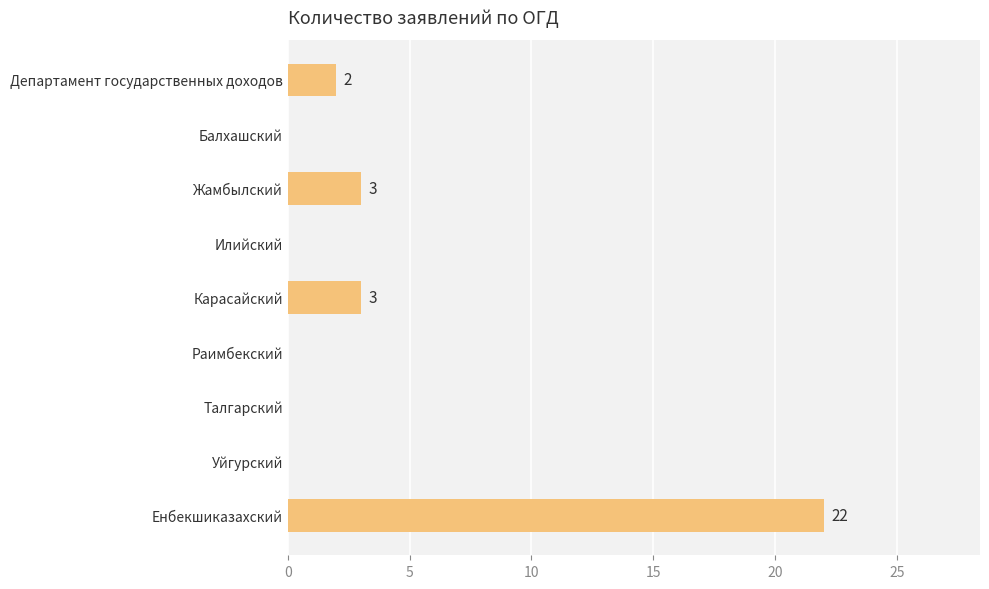

True or false: the data shows 11 at Раимбекский.

False